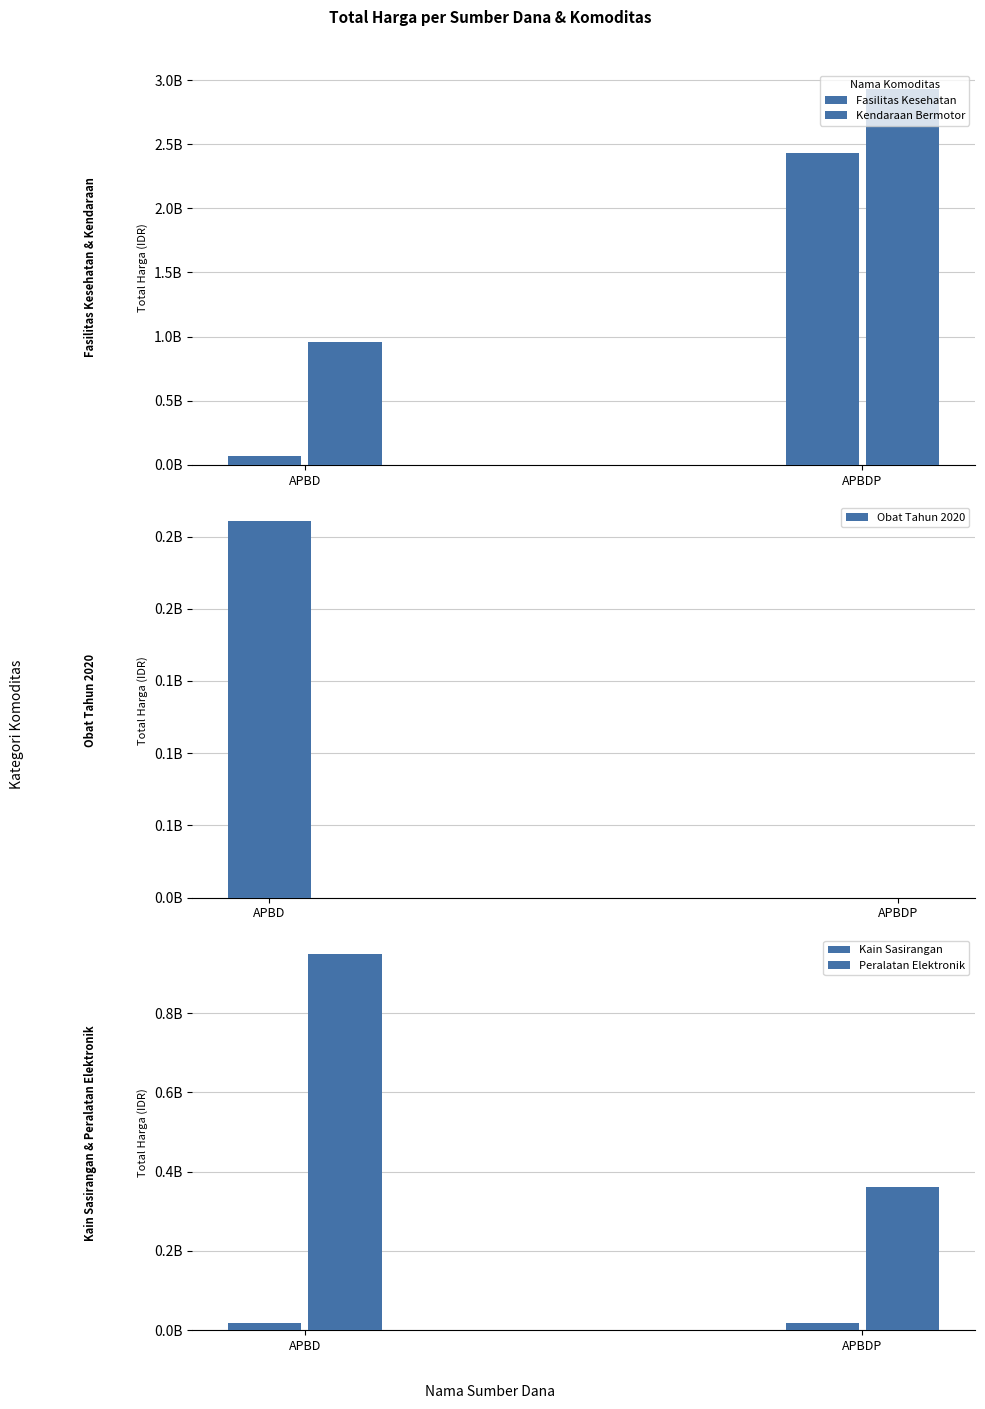

What is the difference between the Kendaraan Bermotor values at APBD and APBDP?

1974559900